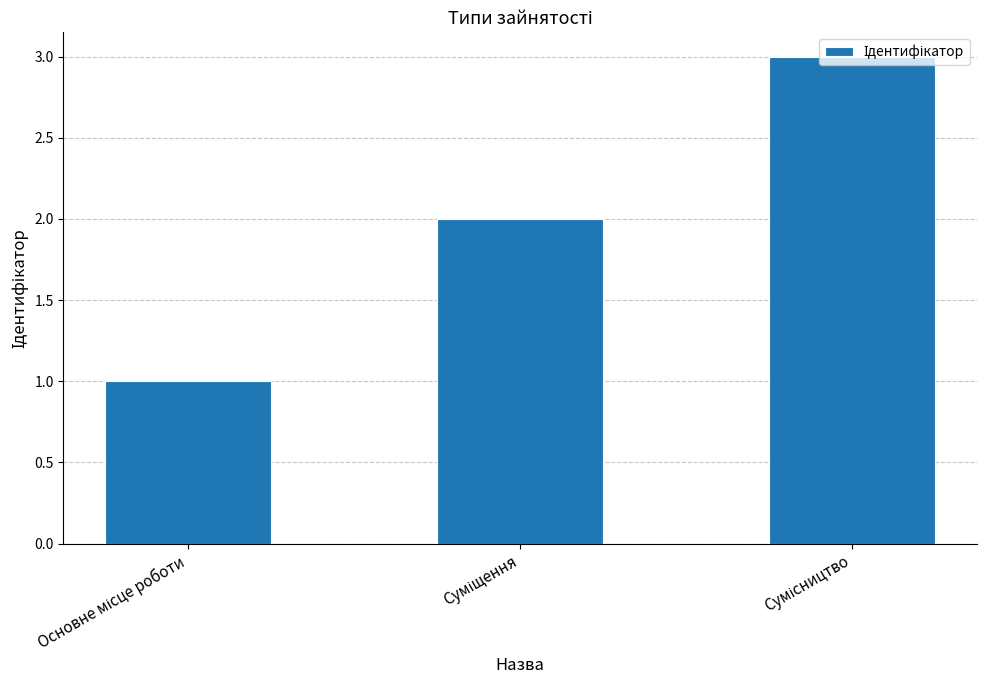

What is the sum of all values?

6